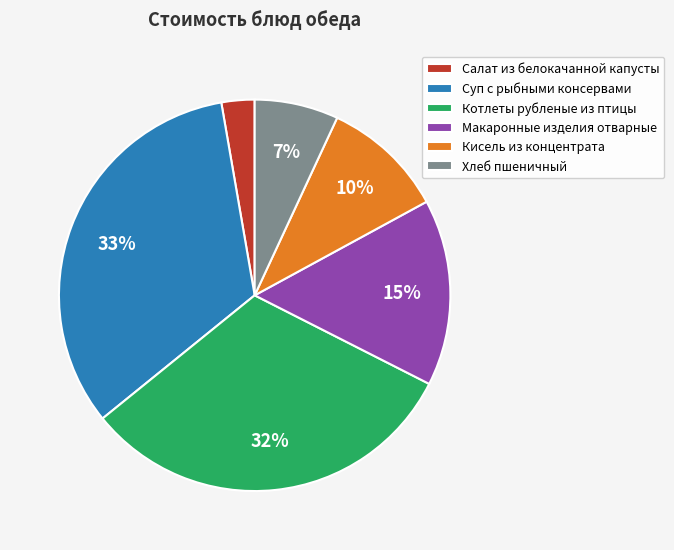

To the nearest percent, what is the difference between the largest and smallest slice percentages?

30%